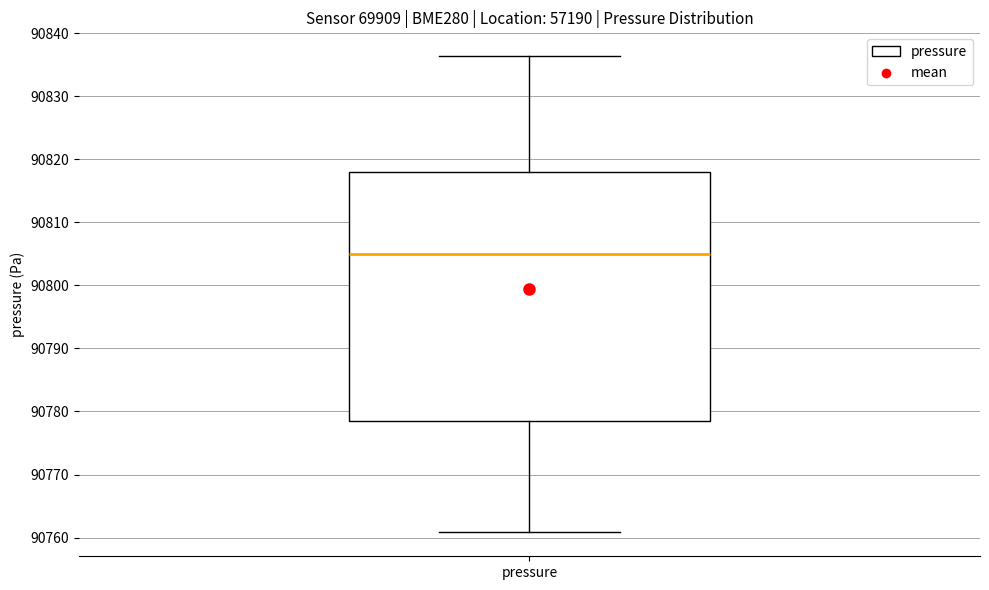

Where does the upper whisker of the box for pressure end on the y-axis? The values are not printed on the chart, so give them approximately, as read against the axis.

90836